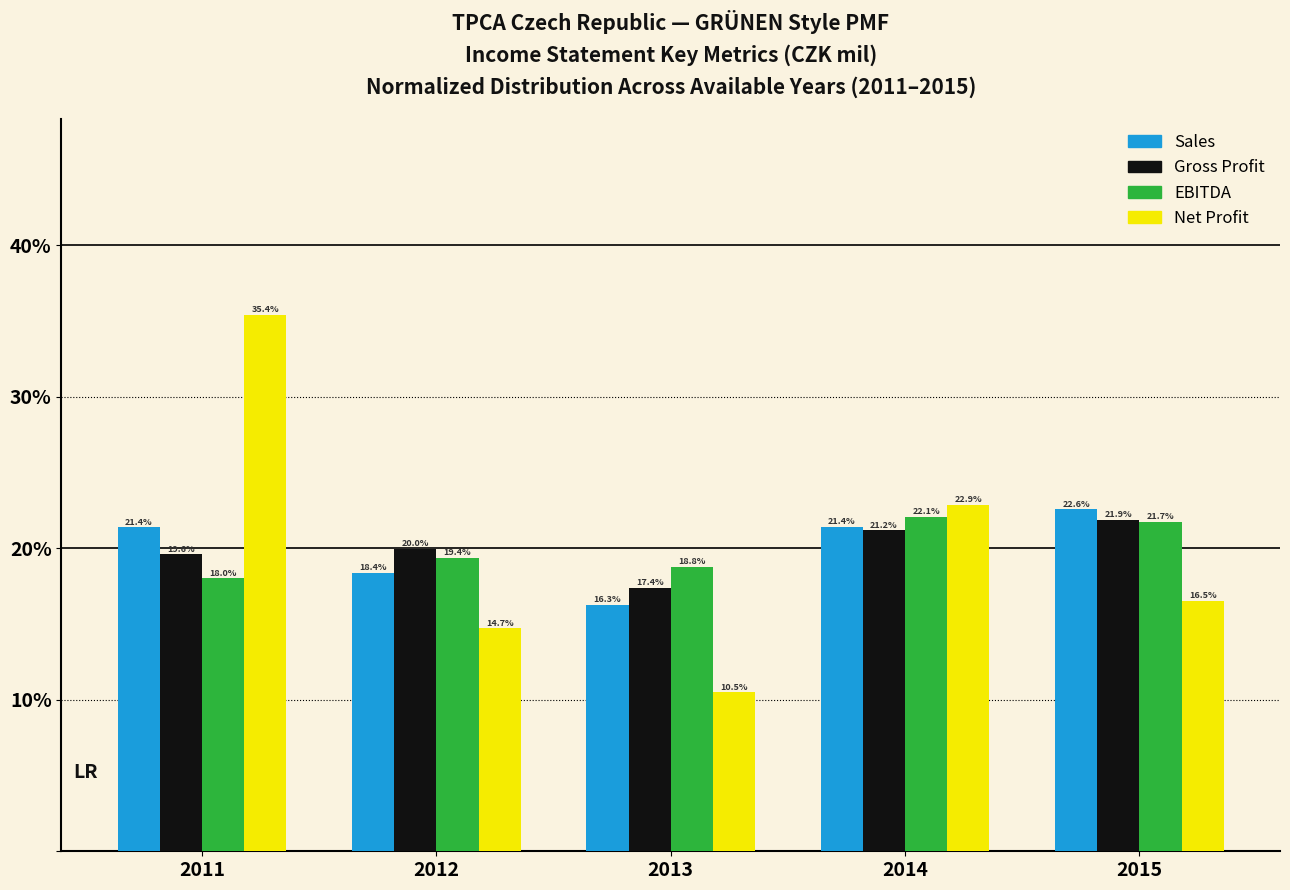

Reading left to right, what are all the values shown in this chart?

Sales: 2011=21.4	2012=18.4	2013=16.3	2014=21.4	2015=22.6
Gross Profit: 2011=19.6	2012=20.0	2013=17.4	2014=21.2	2015=21.9
EBITDA: 2011=18.0	2012=19.4	2013=18.8	2014=22.1	2015=21.7
Net Profit: 2011=35.4	2012=14.7	2013=10.5	2014=22.9	2015=16.5